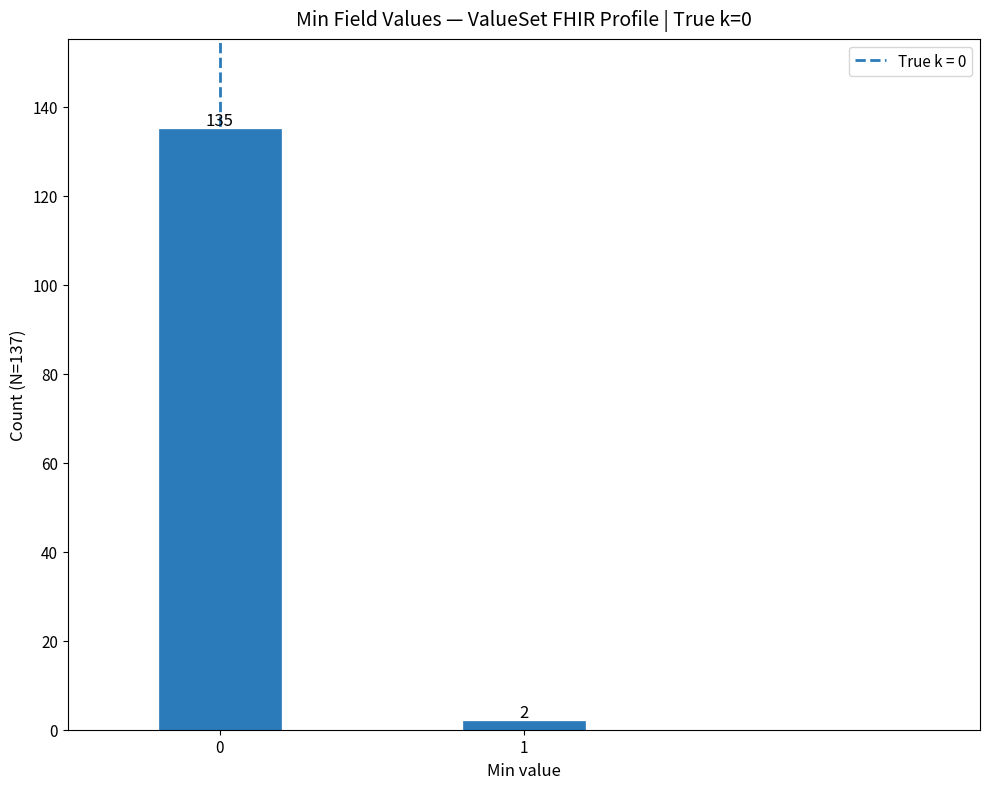

Reading left to right, list all the values displayed in this chart.

0=135	1=2